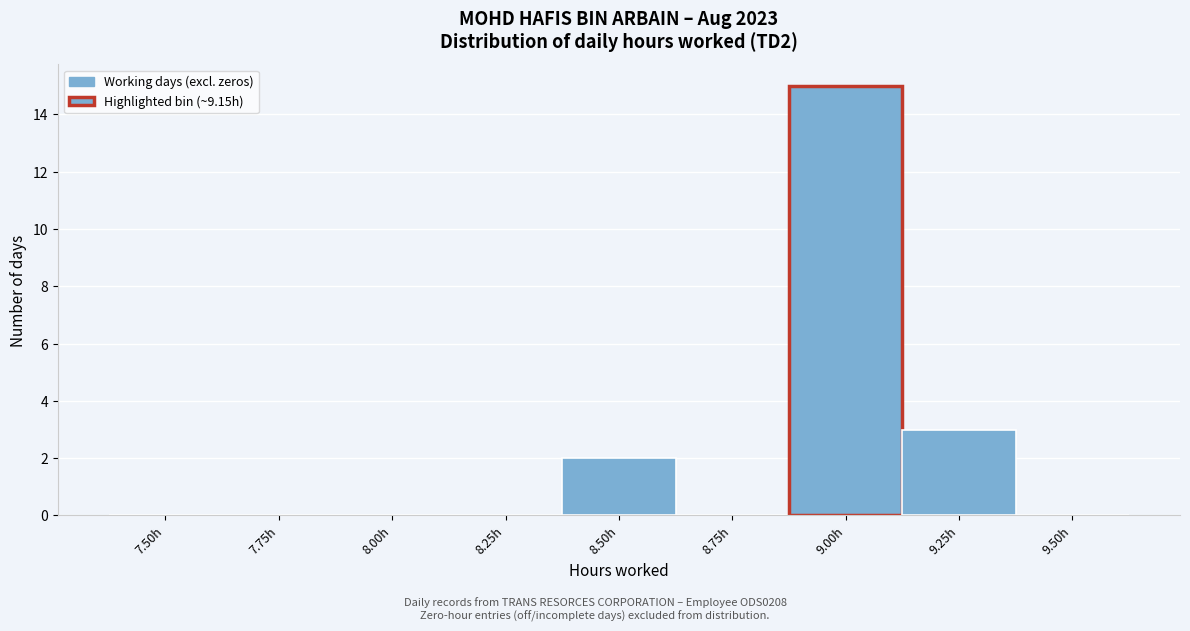

Reading right to left, extract all data points from this chart.

9.50h=0	9.25h=3	9.00h=15	8.75h=0	8.50h=2	8.25h=0	8.00h=0	7.75h=0	7.50h=0